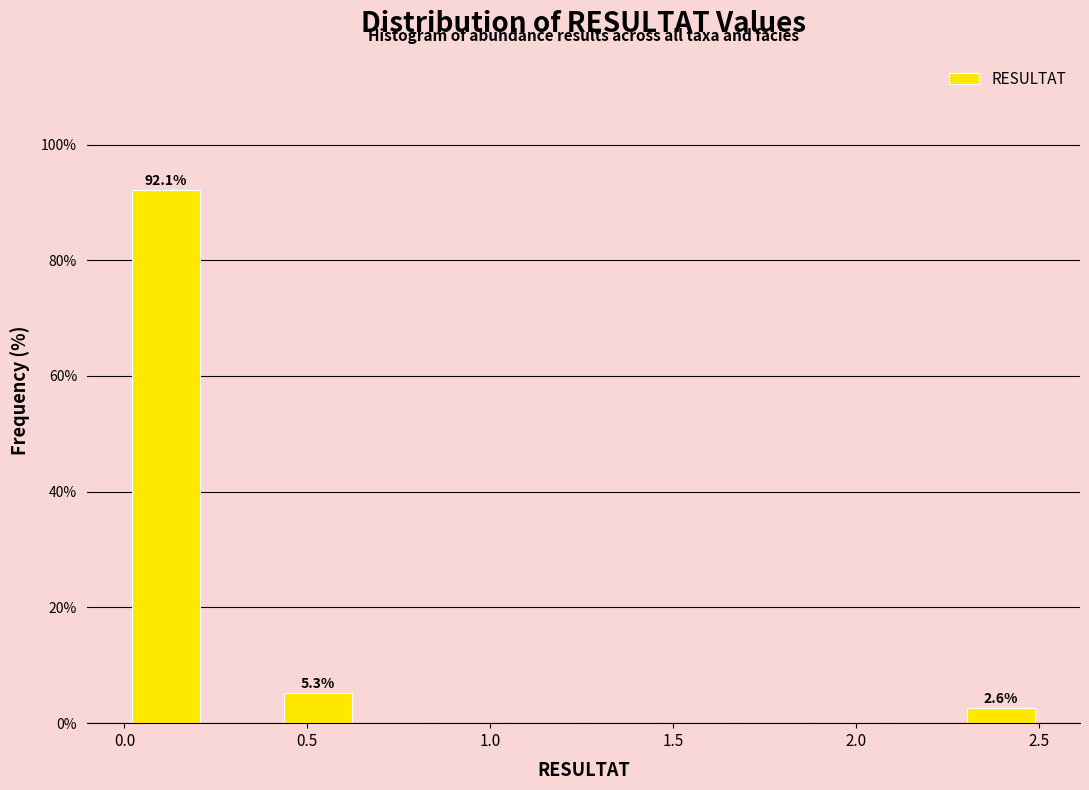

Over which range of the x-axis is the bar tallest?

0.00 to 0.20